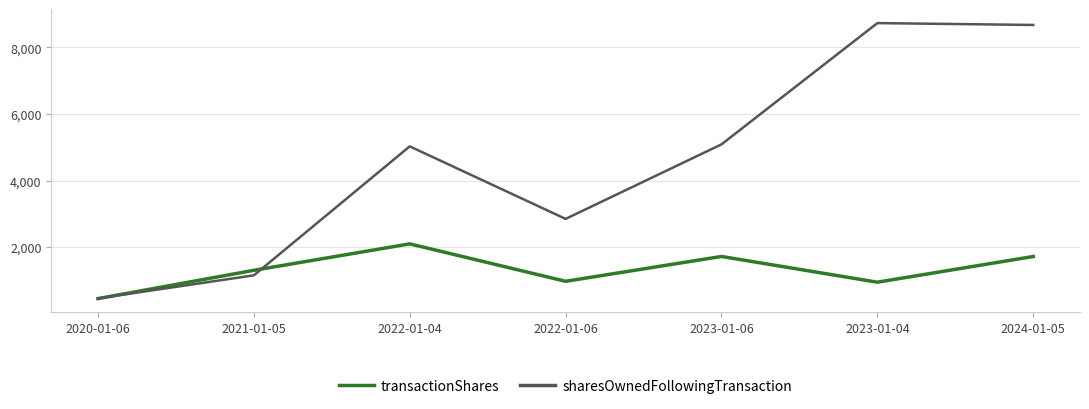

What is the highest value of the sharesOwnedFollowingTransaction series?

8732